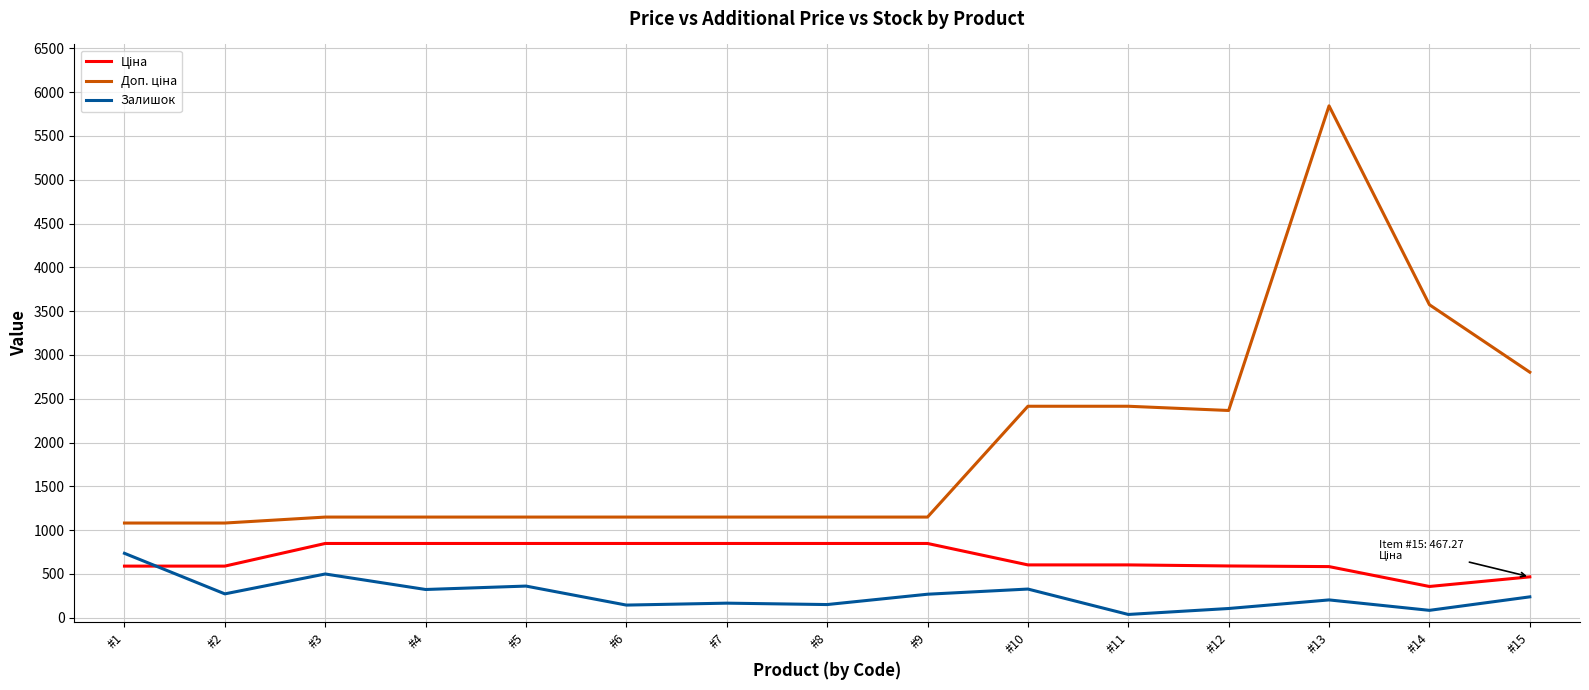

What is the total value across all series at #9?

2267.2